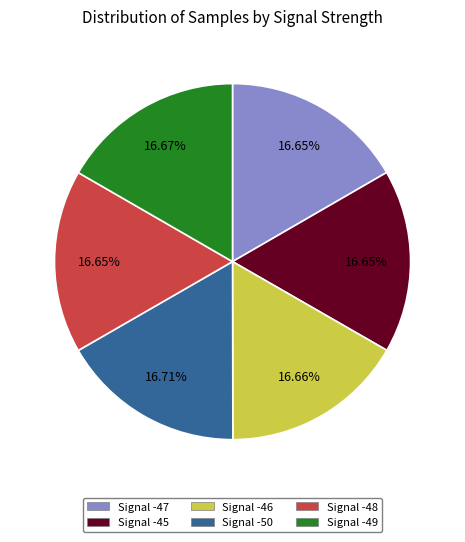

What percentage is the Signal -48 slice, to the nearest percent?

17%